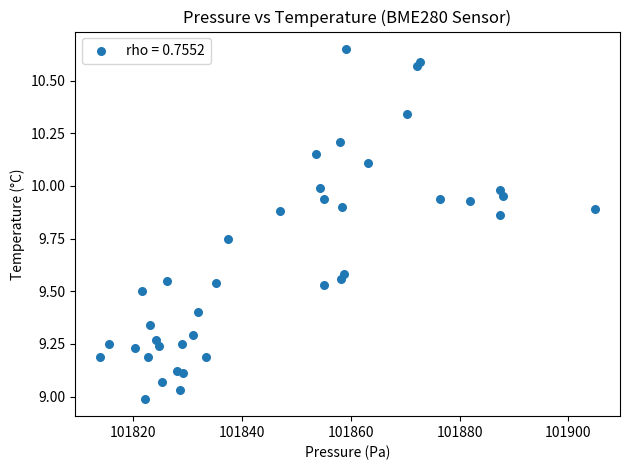

What is the range of X values (max minus min)?

91.0